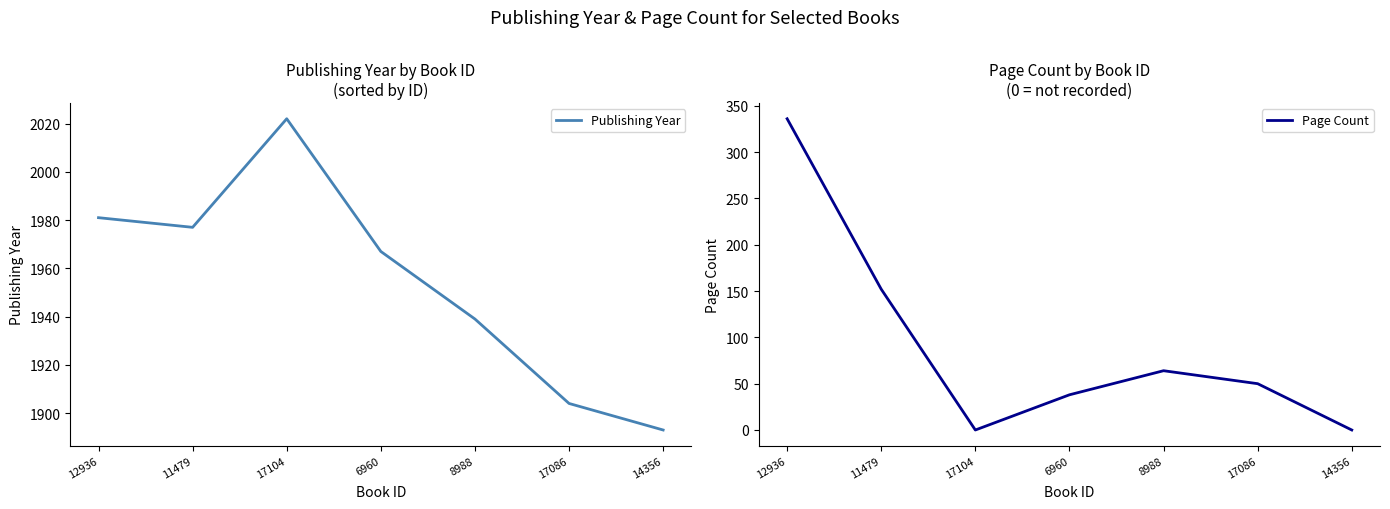

At which label does Page Count reach its peak?

12936